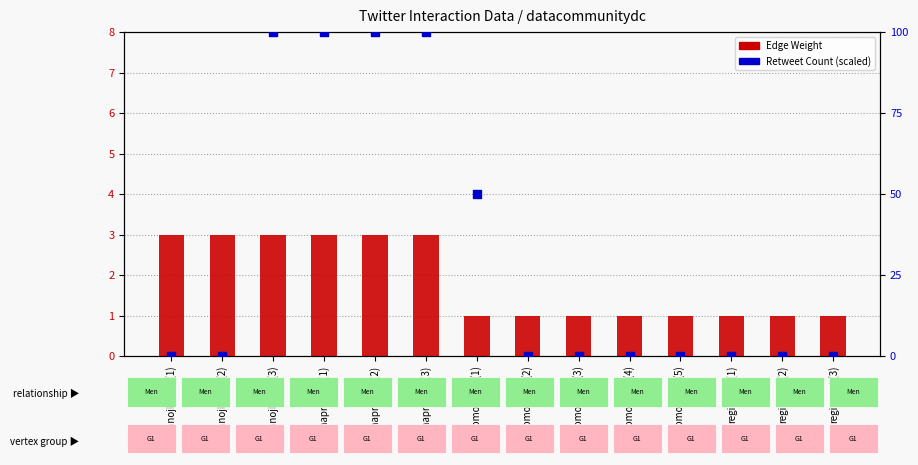

Which series has the largest Y range (max minus min)?

Retweet Count (scaled)